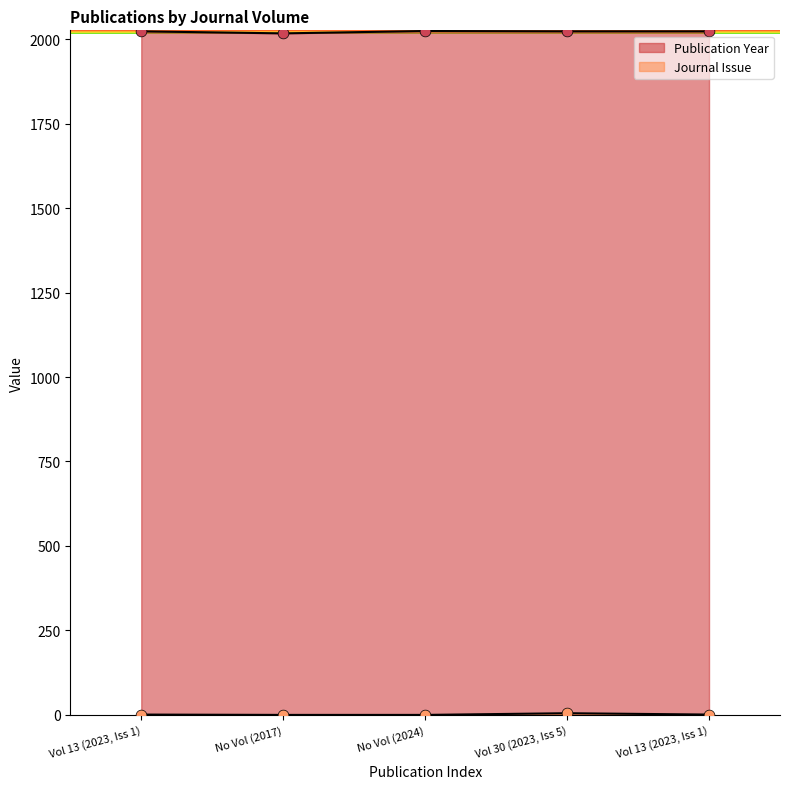

At how many categories does at least one series exceed 1217?

5